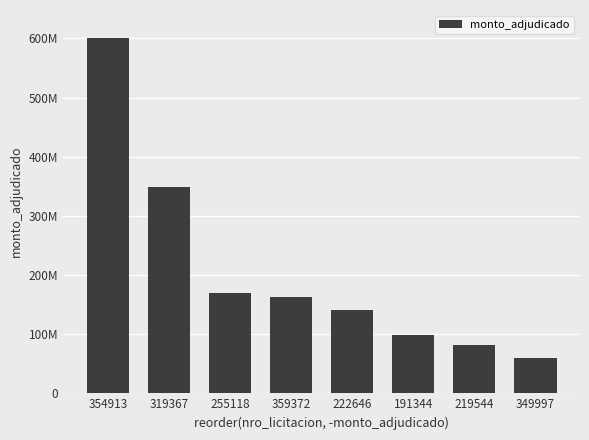

Where does the data first go above 162000000?

354913